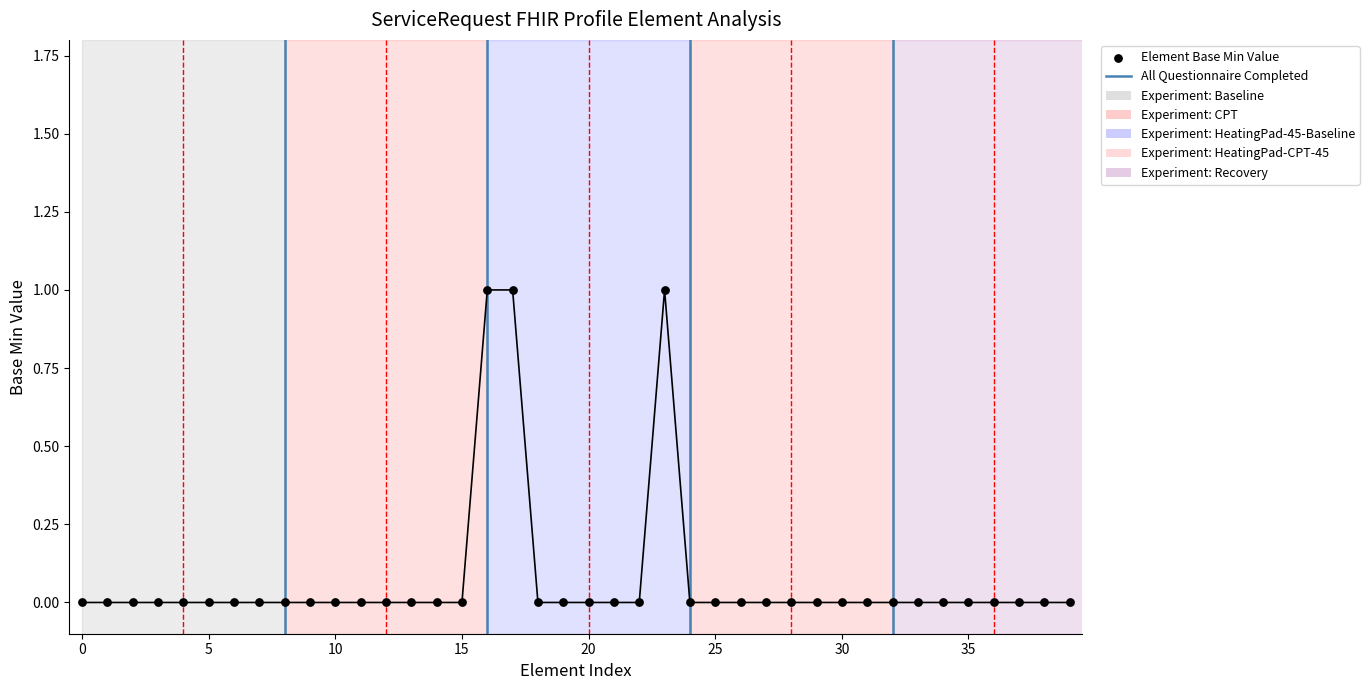

Which has a higher value, 35 or 15?

35